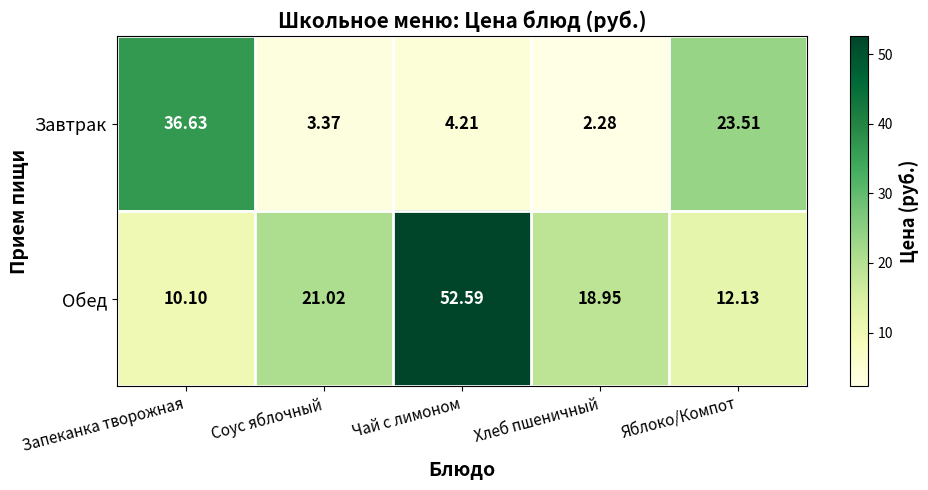

Count the number of data series in this chart.

2